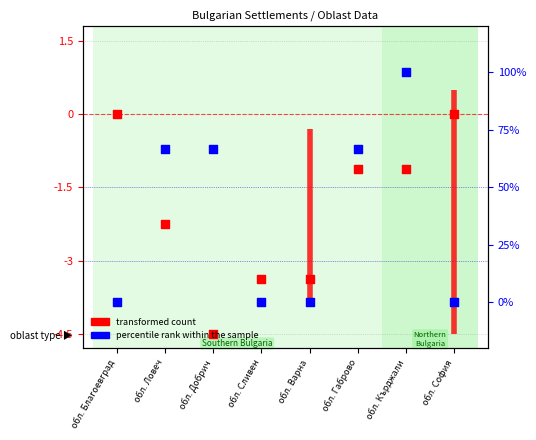

What are all the series names shown in the legend?

transformed count, percentile rank within the sample